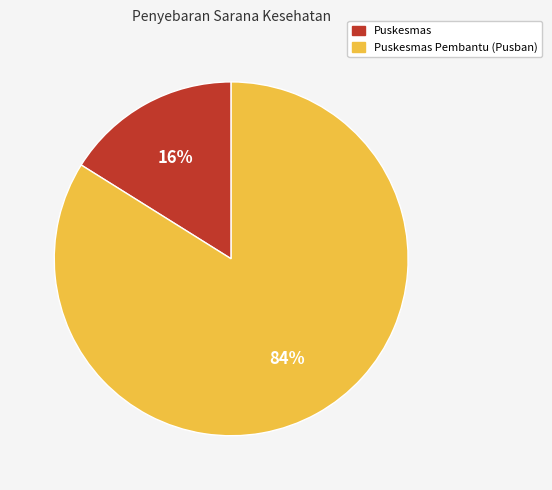

Between Puskesmas Pembantu (Pusban) and Puskesmas, which is larger?

Puskesmas Pembantu (Pusban)